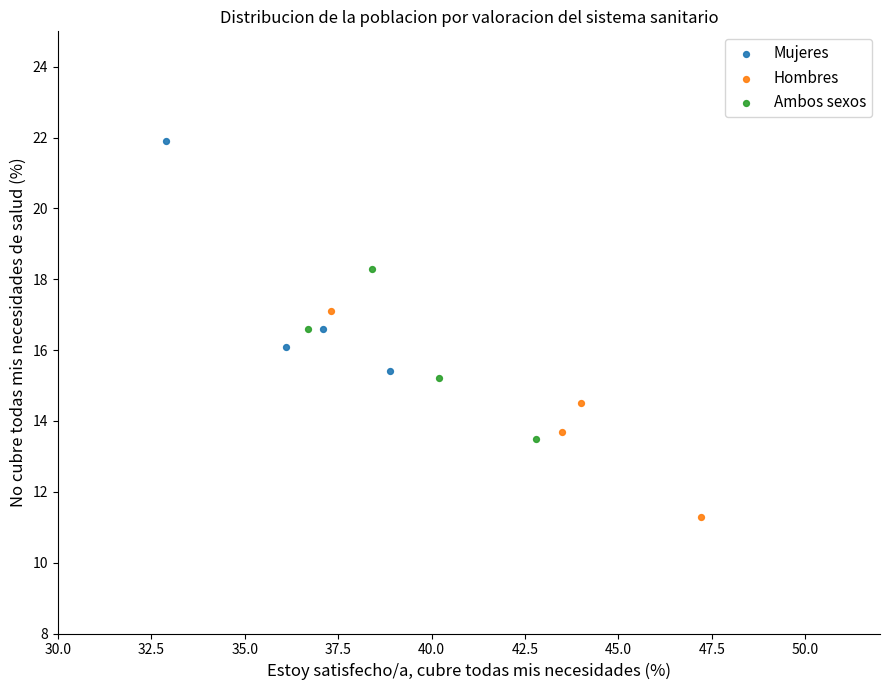

Which series contains the highest Y value?

Mujeres